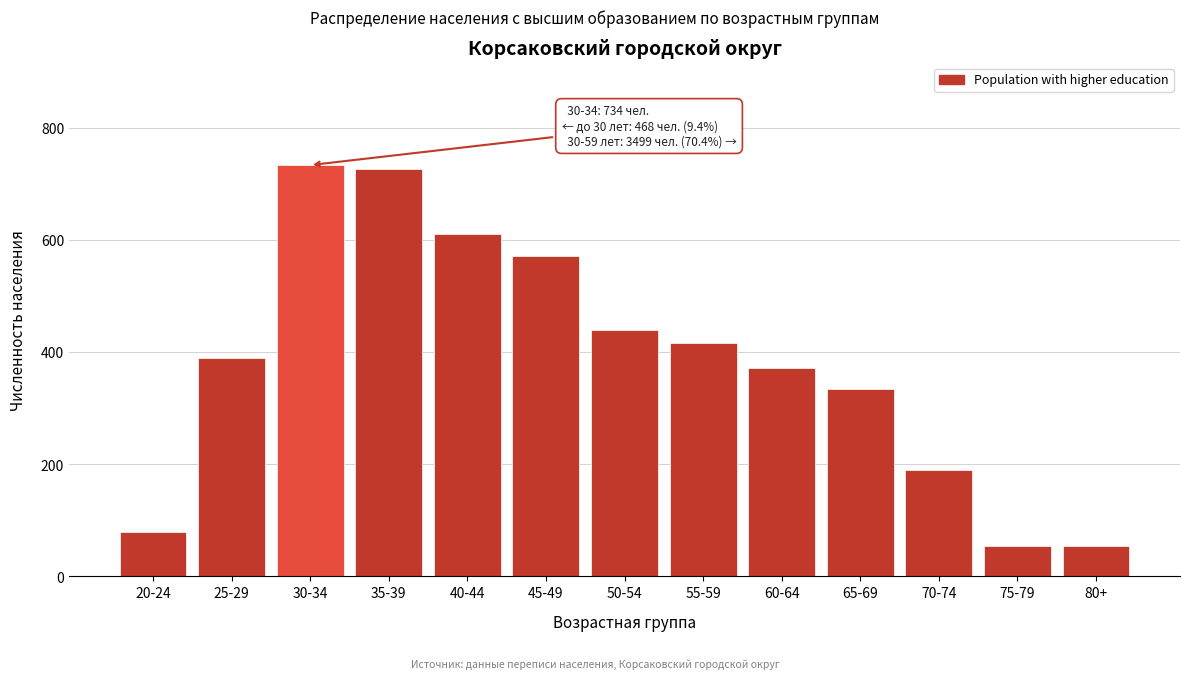

Reading left to right, transcribe all the data shown in this chart.

79	389	734	727	611	571	439	417	372	334	189	55	55